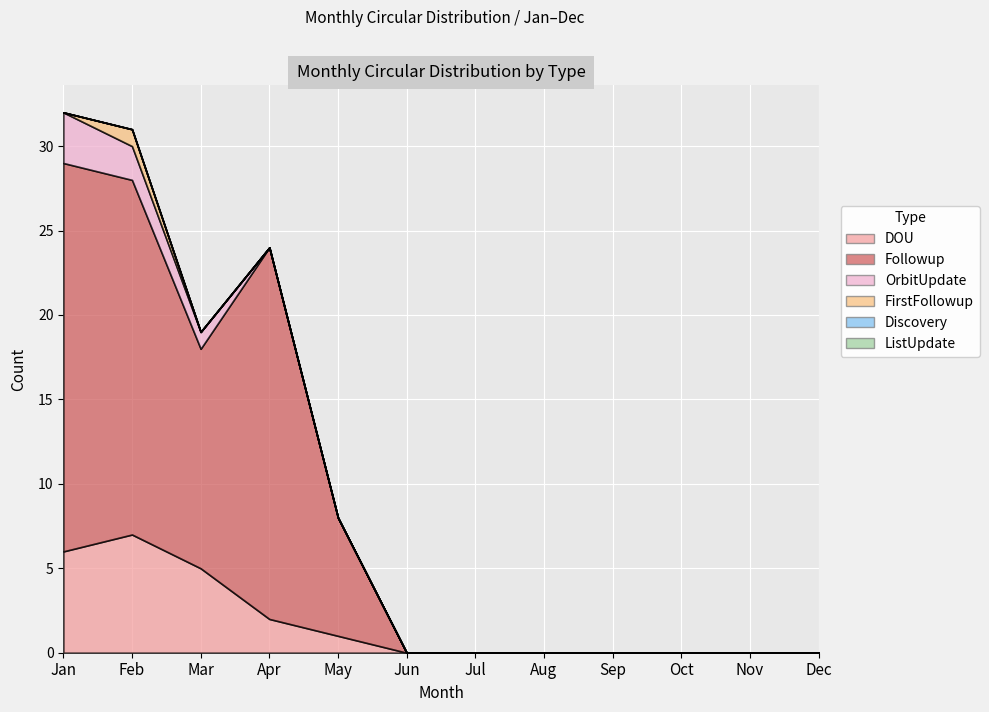

What is the greatest value displayed?

23